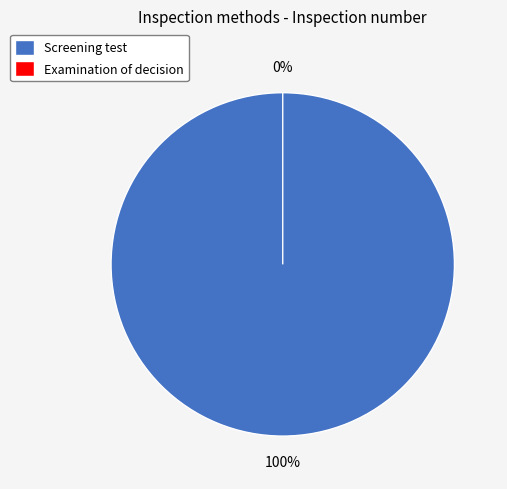

Which category has the biggest portion of the pie?

Screening test